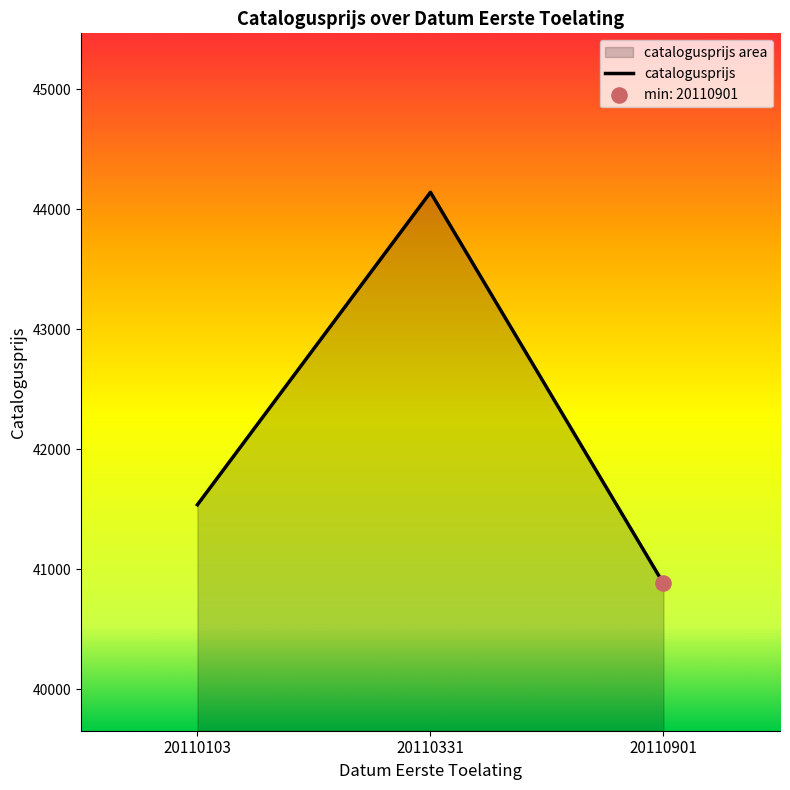

What is the ratio of the value at 20110103 to the value at 20110331?

0.9